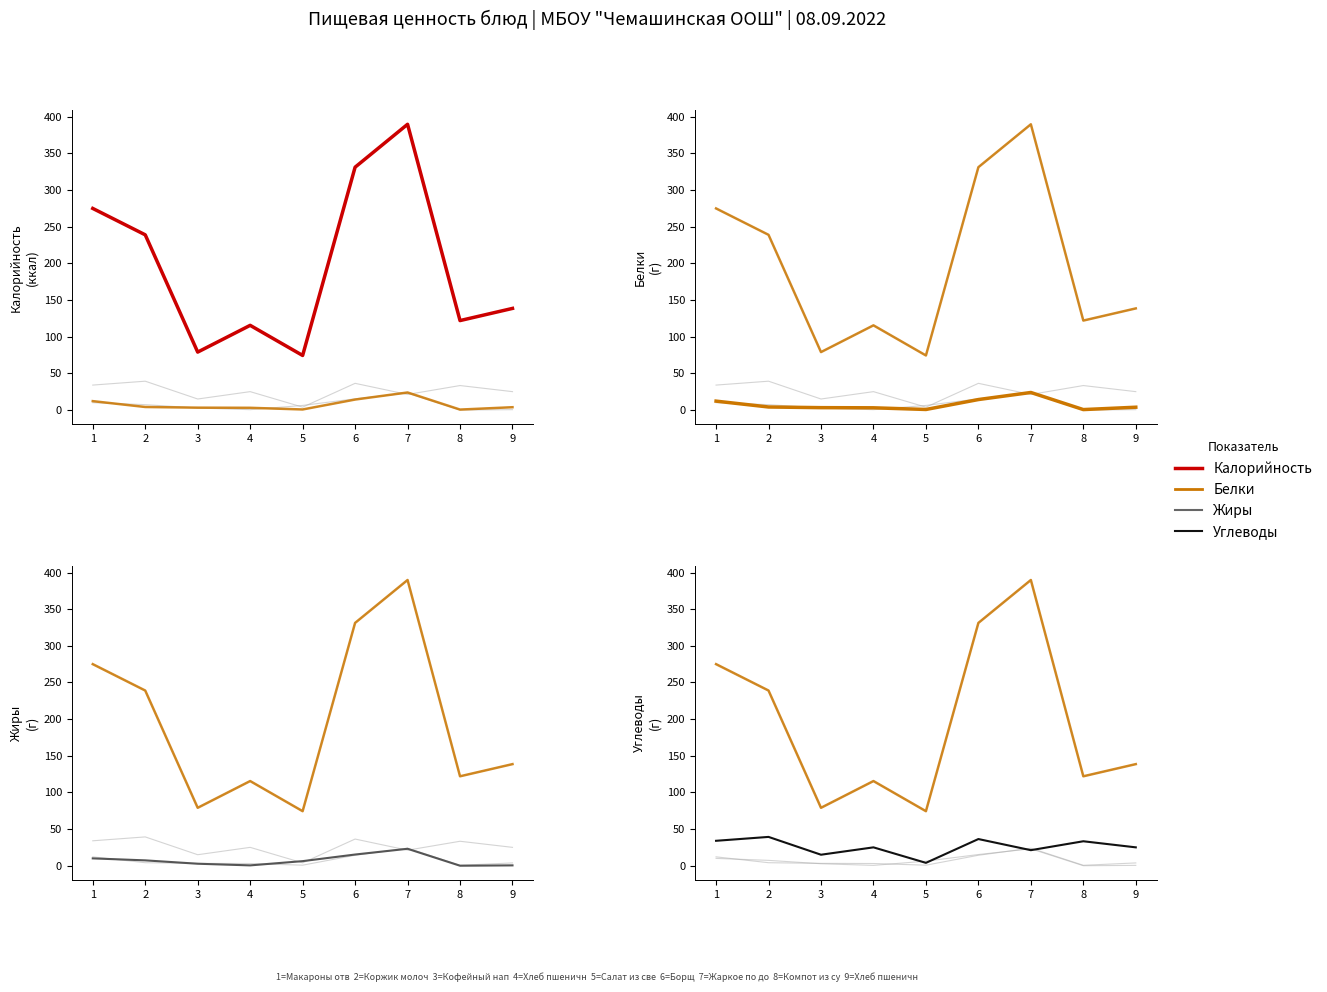

Which label corresponds to the smallest value in the chart?

8